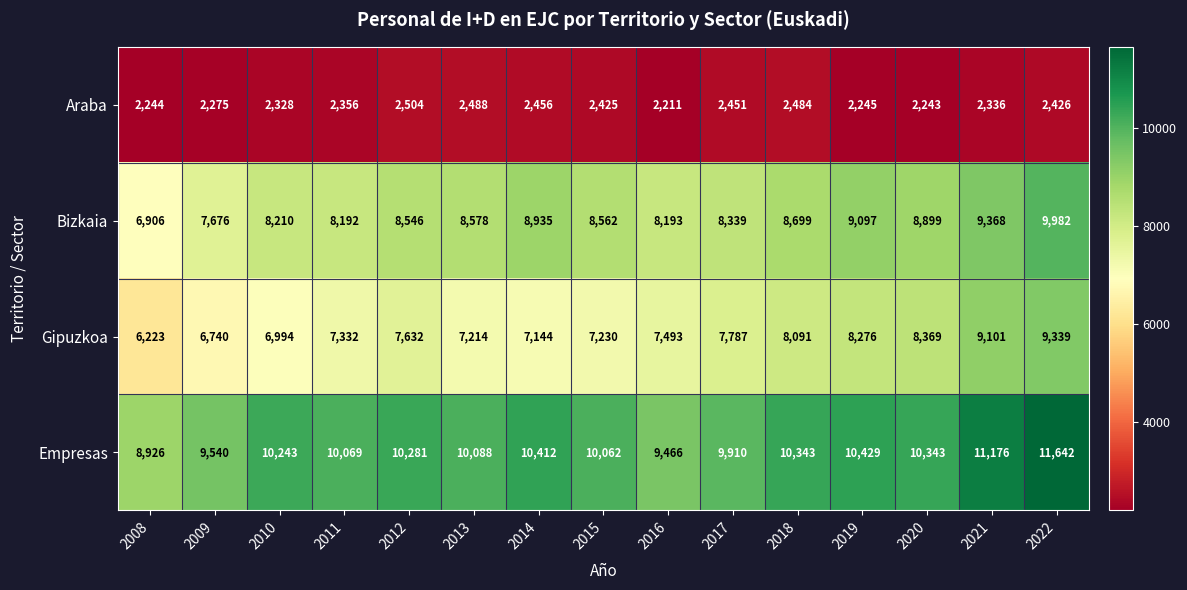

What is the maximum value for Empresas?

11642